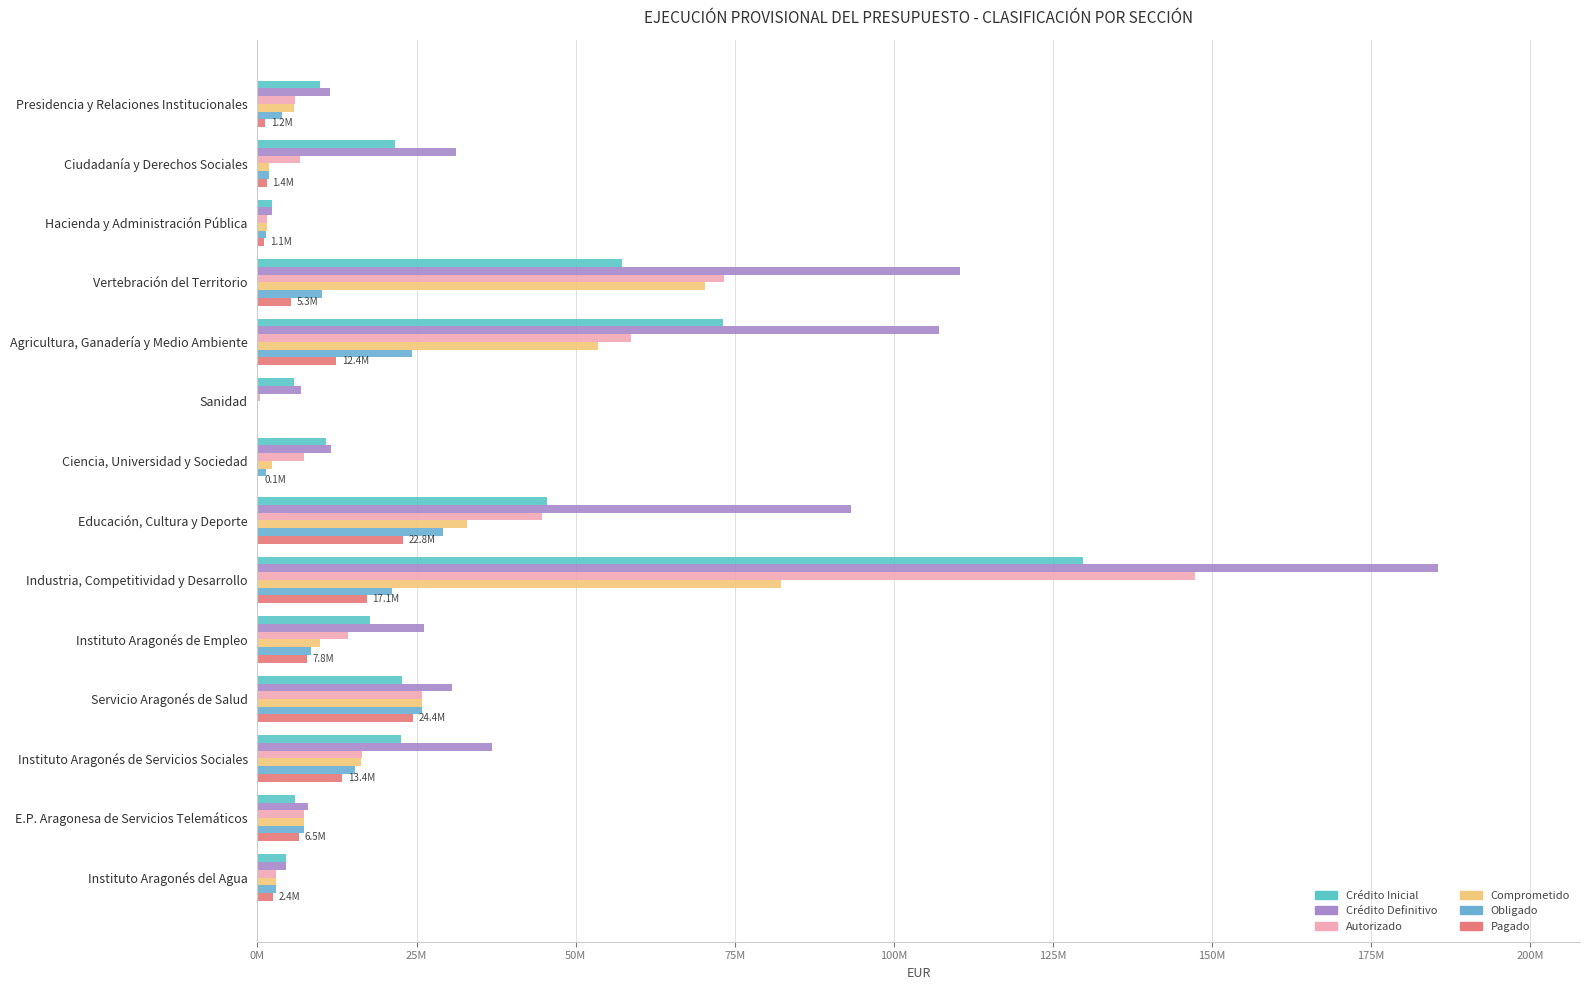

Reading left to right, what are all the values shown in this chart?

Crédito Inicial: 9901970.2	21555000.0	2322404.9	57257776.9	73075533.0	5799768.3	10730101.8	45508334.4	129693992.9	17746924.1	22690126.7	22525022.1	5899712.2	4557344.4
Crédito Definitivo: 11326241.9	31176424.5	2322404.9	110354399.3	107116521.5	6872877.7	11630101.8	93327172.5	185534360.7	26205418.6	30512232.6	36802569.4	7907102.5	4557344.4
Autorizado: 5832880.1	6657945.6	1460910.7	73329268.8	58764459.1	334869.3	7298508.0	44686659.8	147378993.1	14258800.4	25825851.5	16416138.7	7306960.7	2888953.0
Comprometido: 5806938.2	1879586.3	1460910.7	70348675.1	53546060.9	141998.2	2307258.0	32941930.6	82214658.4	9814342.5	25825851.5	16298962.6	7306960.7	2842502.0
Obligado: 3850803.1	1752492.3	1370382.1	10215097.4	24333335.2	0.0	1330196.0	29085267.9	21119574.1	8475321.5	25825851.5	15356236.9	7306960.7	2832627.4
Pagado: 1159923.9	1434576.4	1101823.4	5284841.3	12375260.0	0.0	149500.0	22833263.1	17140119.9	7778715.9	24414991.5	13352047.1	6528244.6	2423742.2